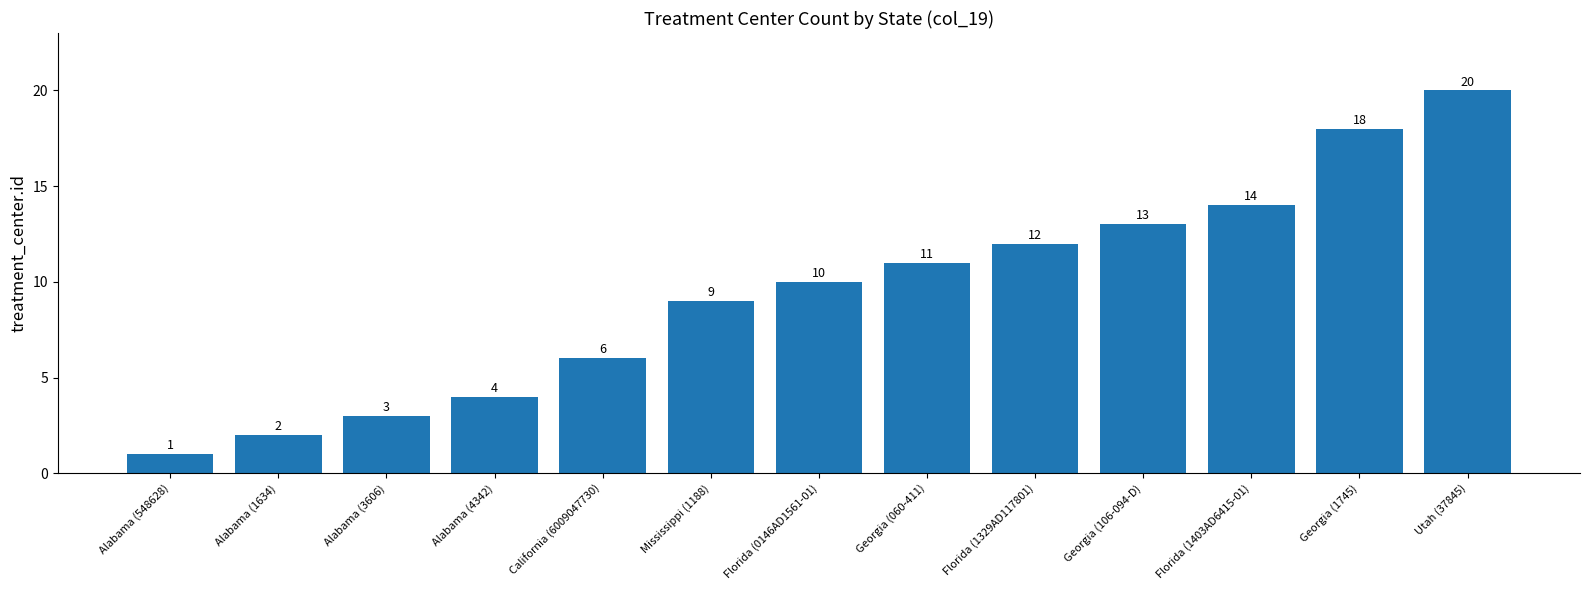

List the labels in order of value, largest first.

Utah (37845), Georgia (1745), Florida (1403AD6415-01), Georgia (106-094-D), Florida (1329AD117801), Georgia (060-411), Florida (0146AD1561-01), Mississippi (1188), California (6009047730), Alabama (4342), Alabama (3606), Alabama (1634), Alabama (548628)